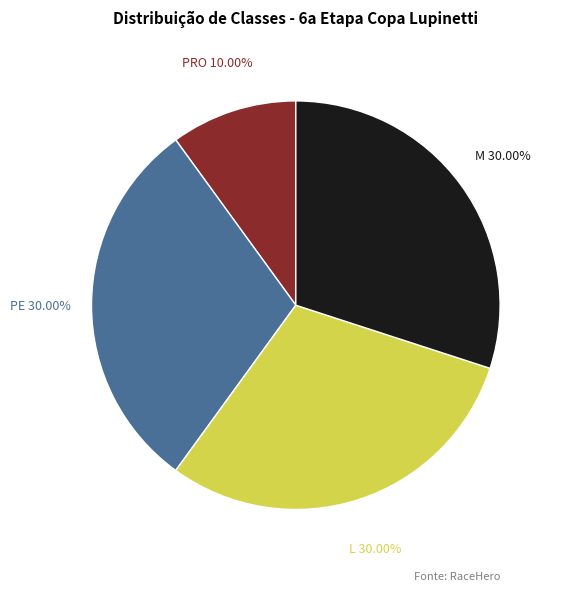

Is there any slice that represents more than half of the pie?

No